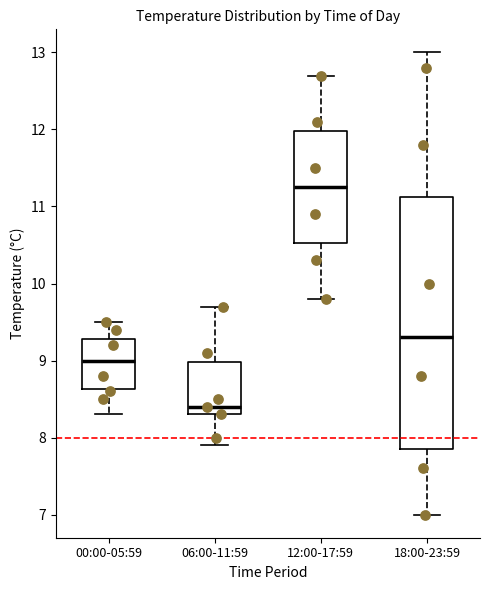

Where is the upper edge of the box for 12:00-17:59 on the y-axis? The values are not printed on the chart, so give them approximately, as read against the axis.

12.0